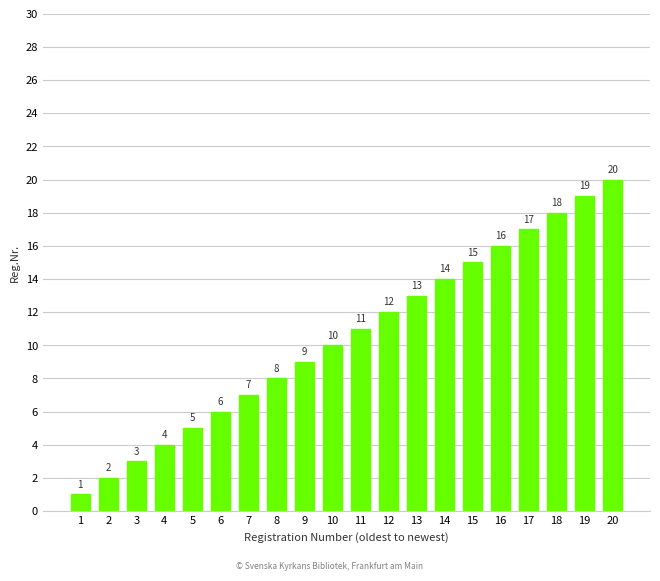

Reading right to left, transcribe all the data shown in this chart.

20=20	19=19	18=18	17=17	16=16	15=15	14=14	13=13	12=12	11=11	10=10	9=9	8=8	7=7	6=6	5=5	4=4	3=3	2=2	1=1